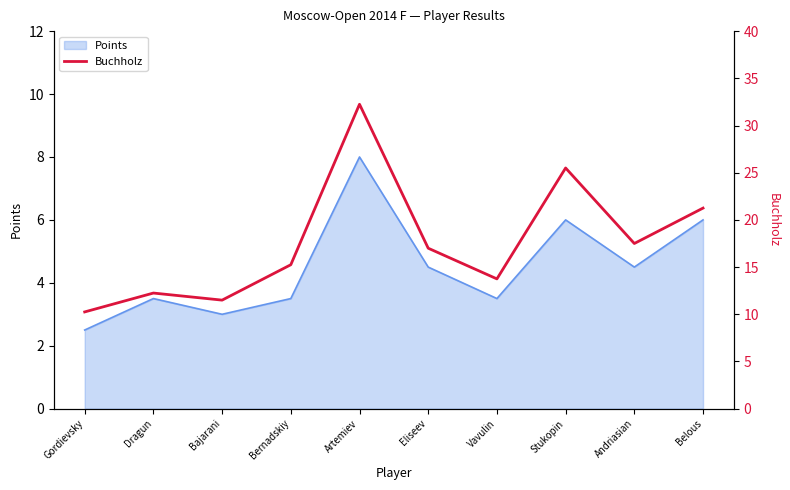

Reading left to right, extract all data points from this chart.

10.2	12.2	11.5	15.2	32.2	17.0	13.8	25.5	17.5	21.2